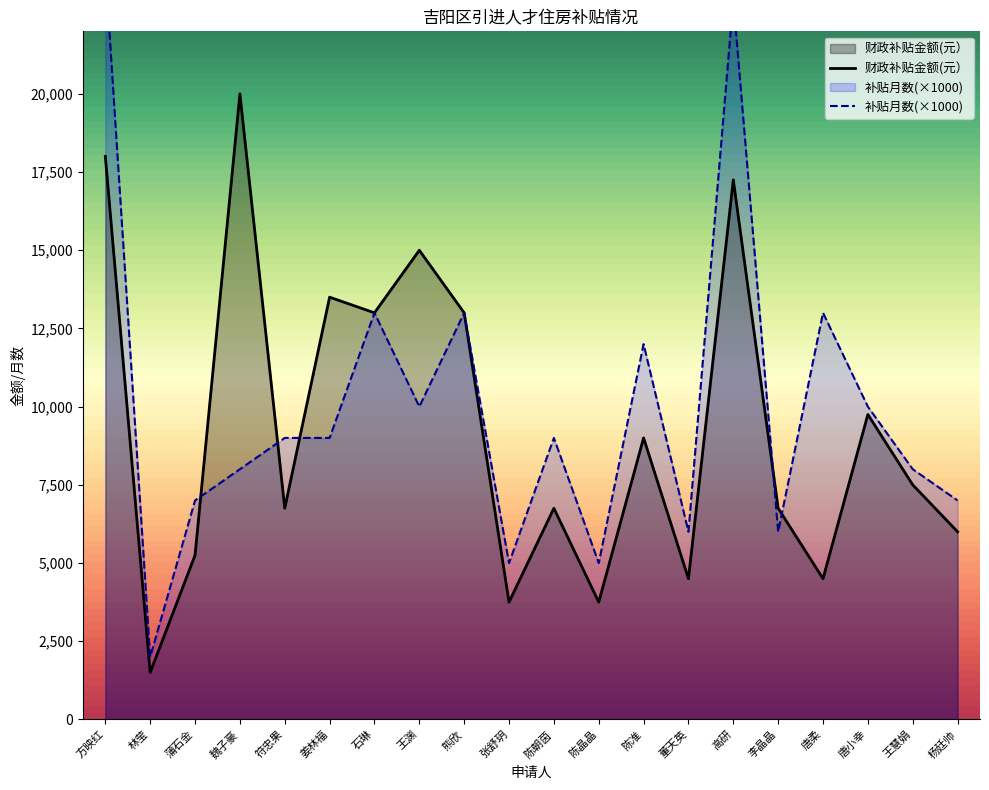

True or false: 补贴月数(×1000) and 财政补贴金额(元） cross at least once.

True